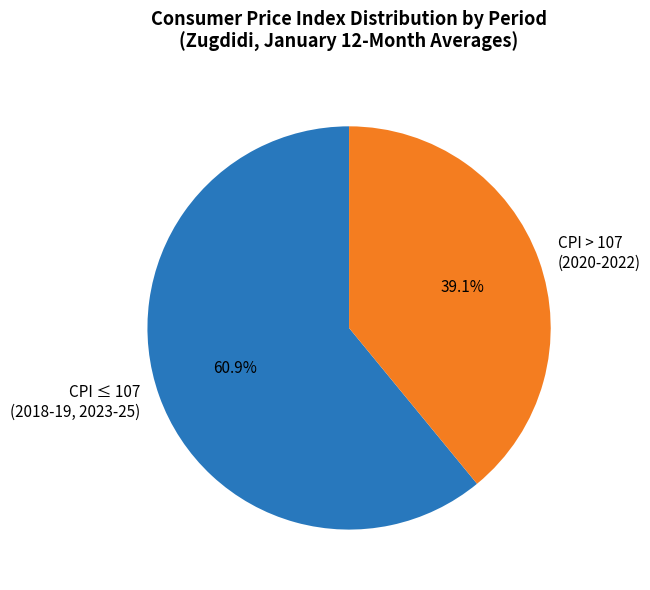

How many segments does this pie chart have?

2